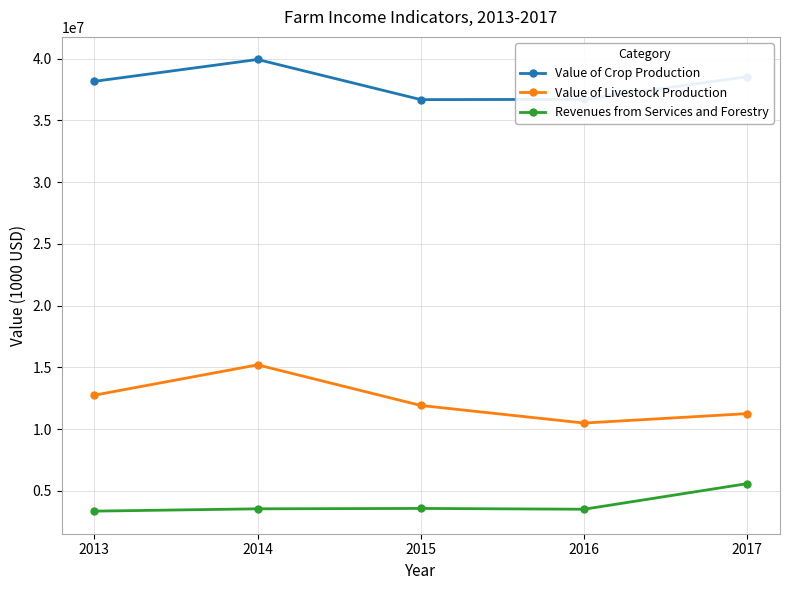

At 2017, list the series in order from smallest to largest.

Revenues from Services and Forestry, Value of Livestock Production, Value of Crop Production